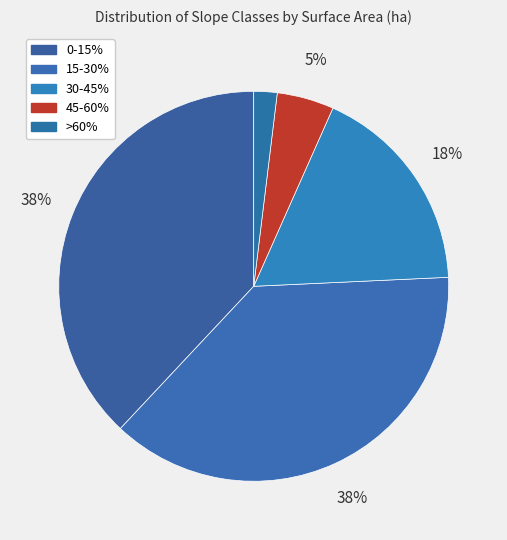

To the nearest percent, what is the average slice percentage?

20%